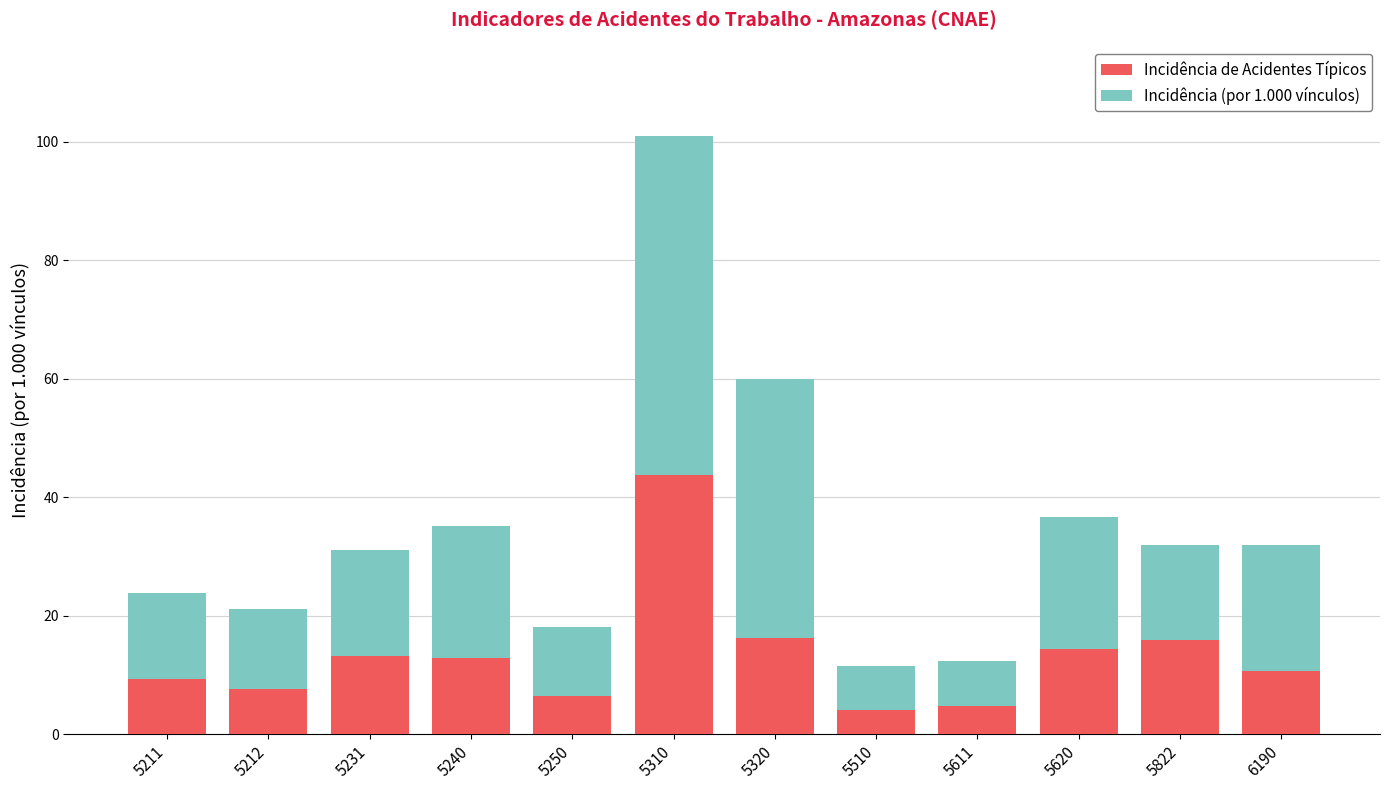

What is the minimum value for Incidência de Acidentes Típicos?

4.2